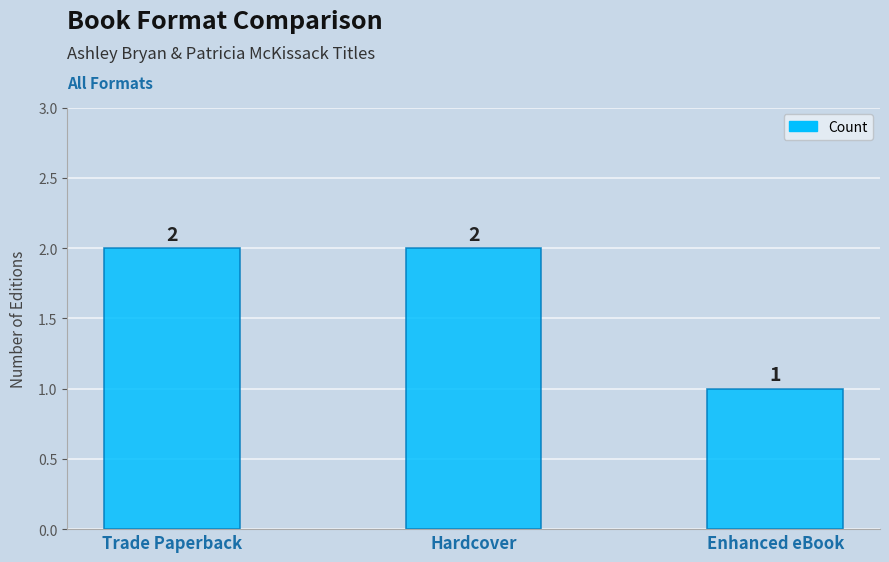

At which label is the value closest to 1?

Enhanced eBook